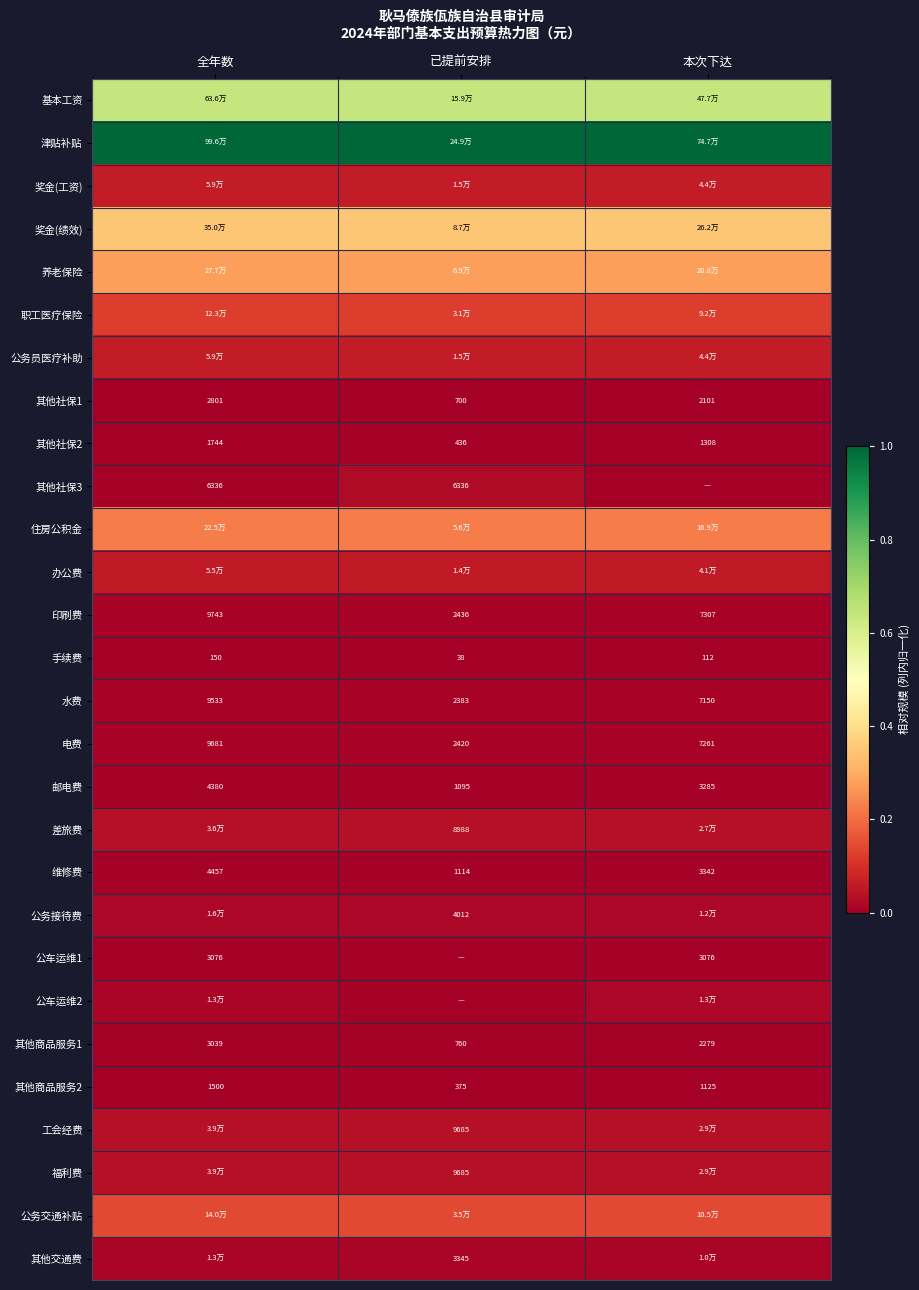

Where does the 其他社保1 series first go above 2101?

全年数